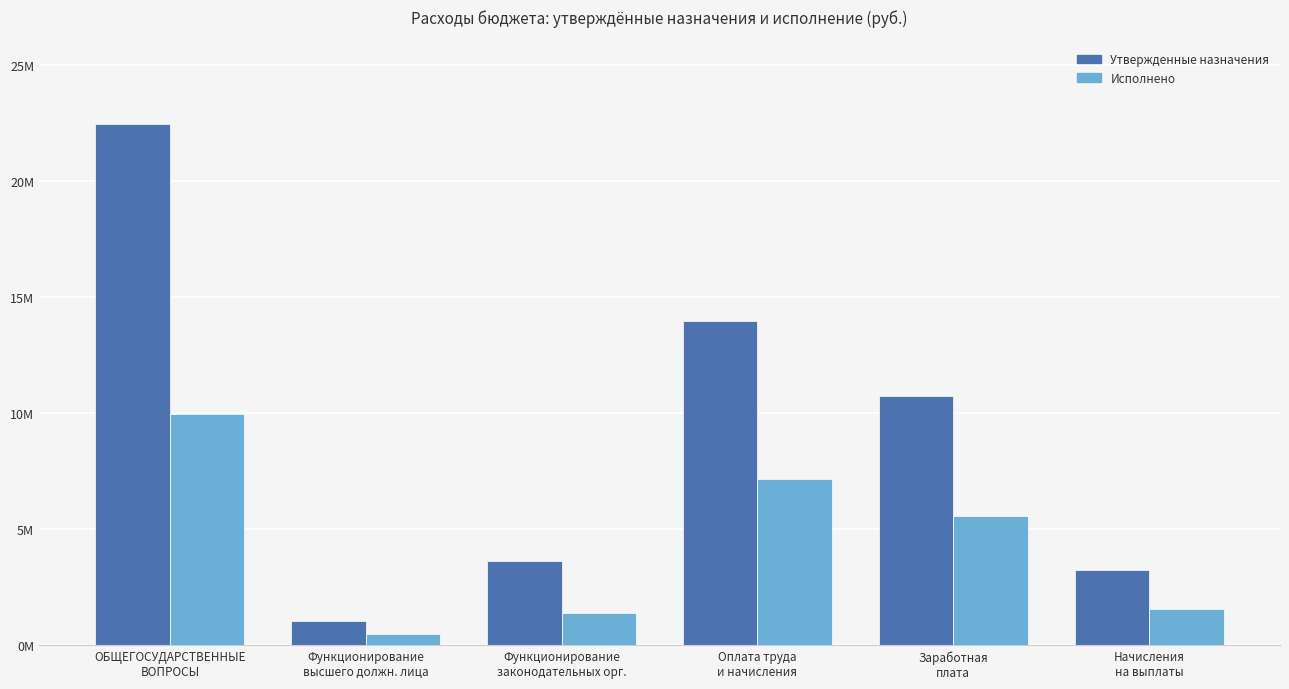

What are all the series names shown in the legend?

Утвержденные назначения, Исполнено